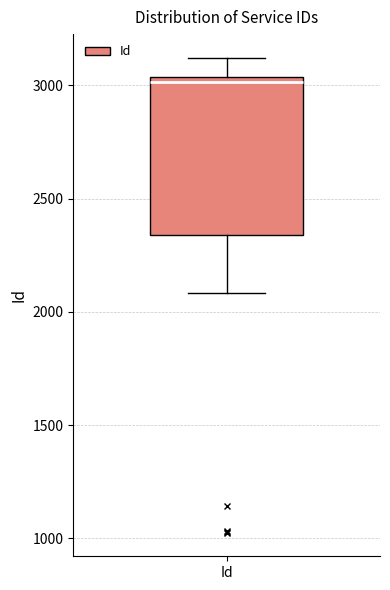

Where is the lower edge of the box for Id on the y-axis? The values are not printed on the chart, so give them approximately, as read against the axis.

2350